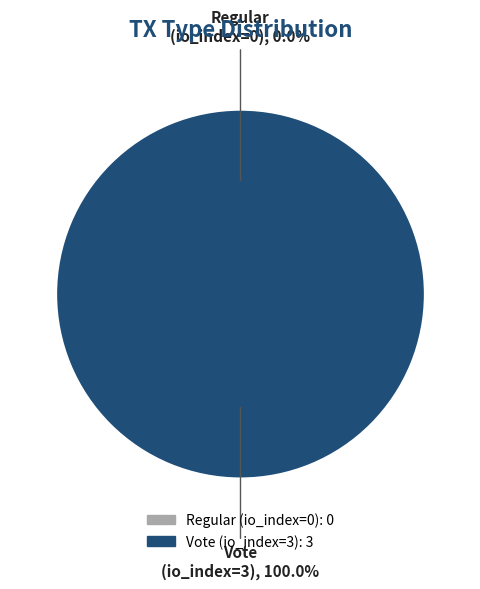

To the nearest percent, what is the combined percentage of Vote (io_index=3) and Regular (io_index=0)?

100%